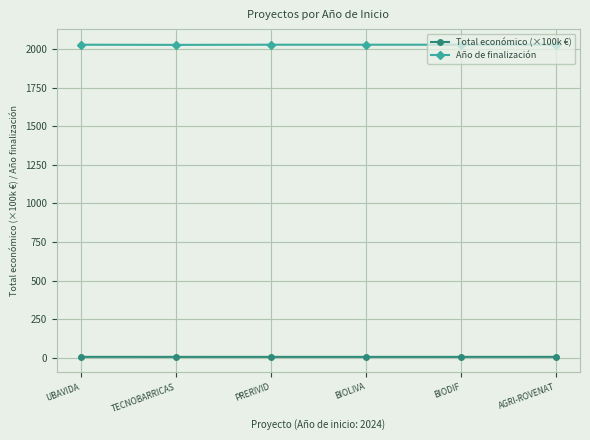

True or false: Año de finalización and Total económico (×100k €) intersect in this chart.

False